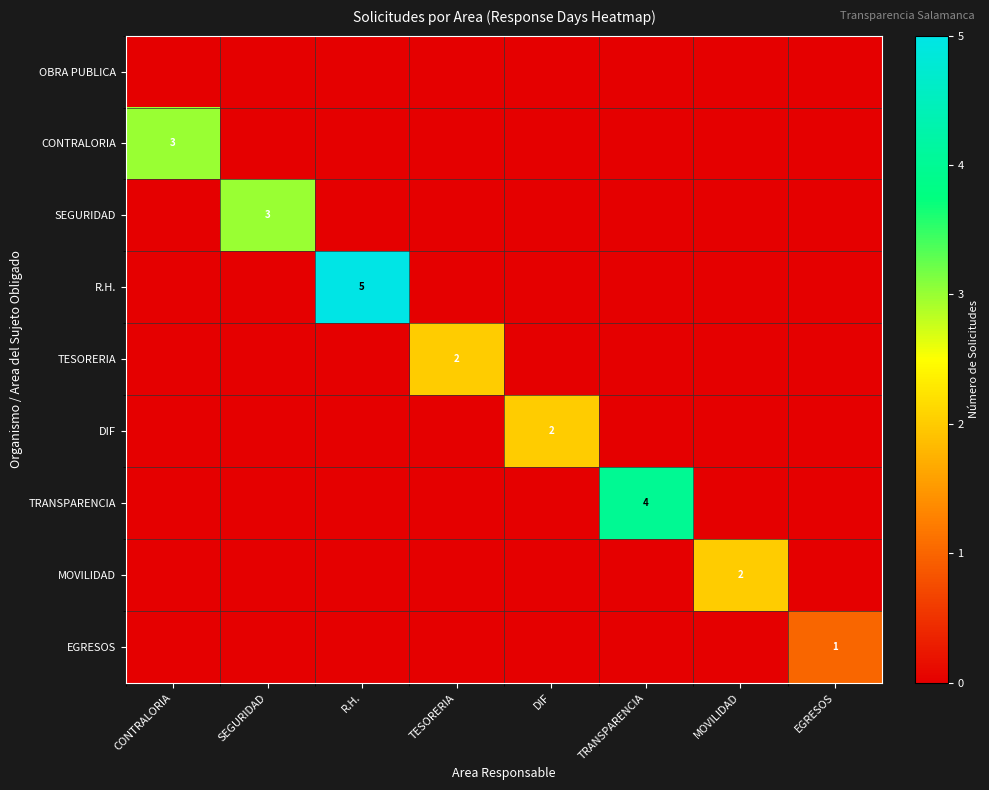

The value of R.H. at R.H. is 5. True or false?

True